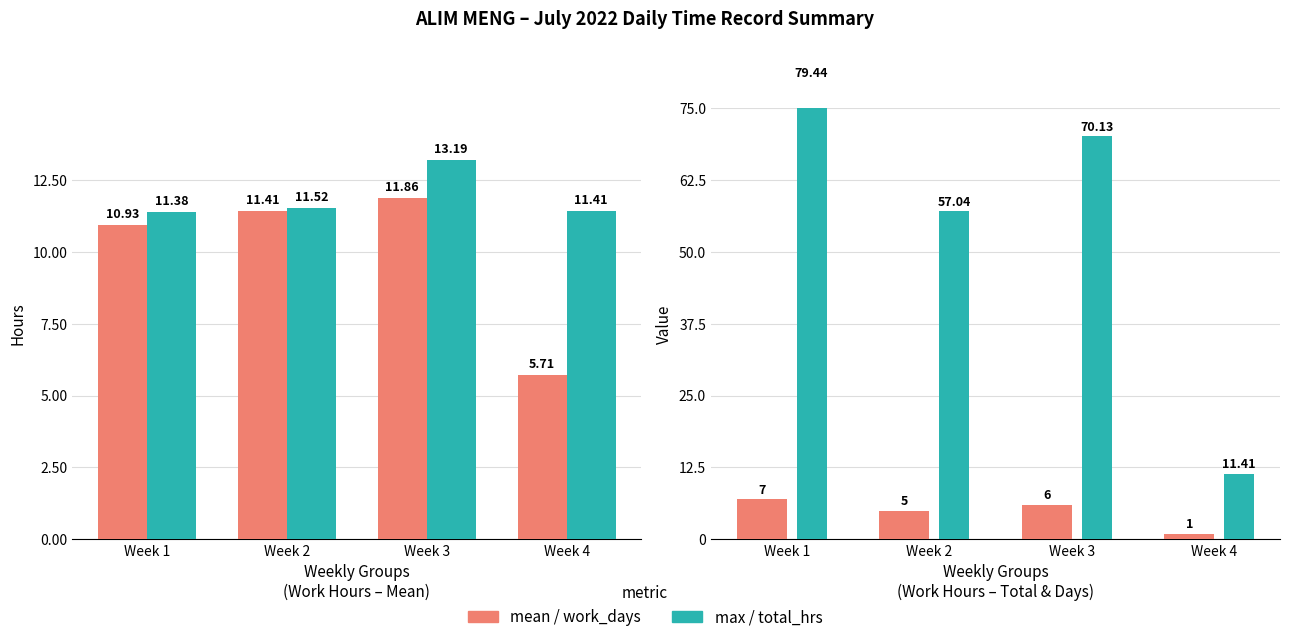

What is the lowest value of the total_hrs series?

11.4